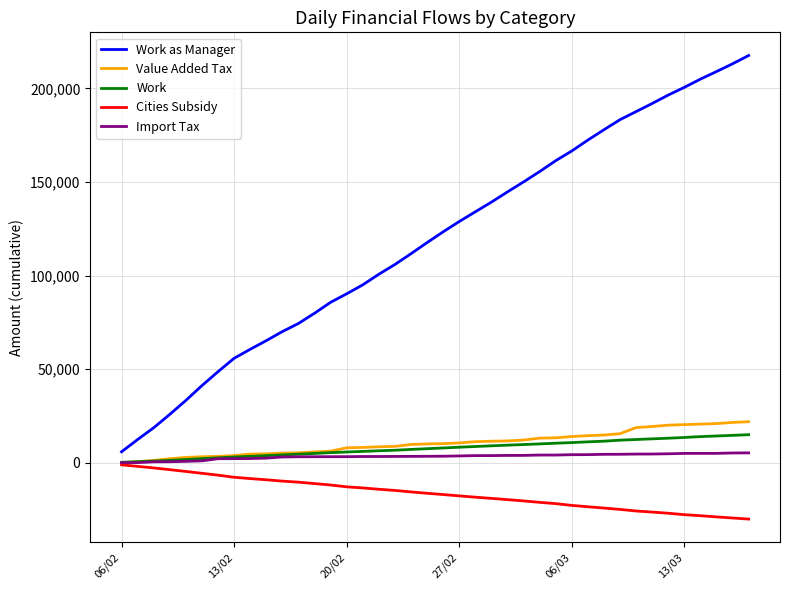

What is the maximum value shown in the chart?

217547.3